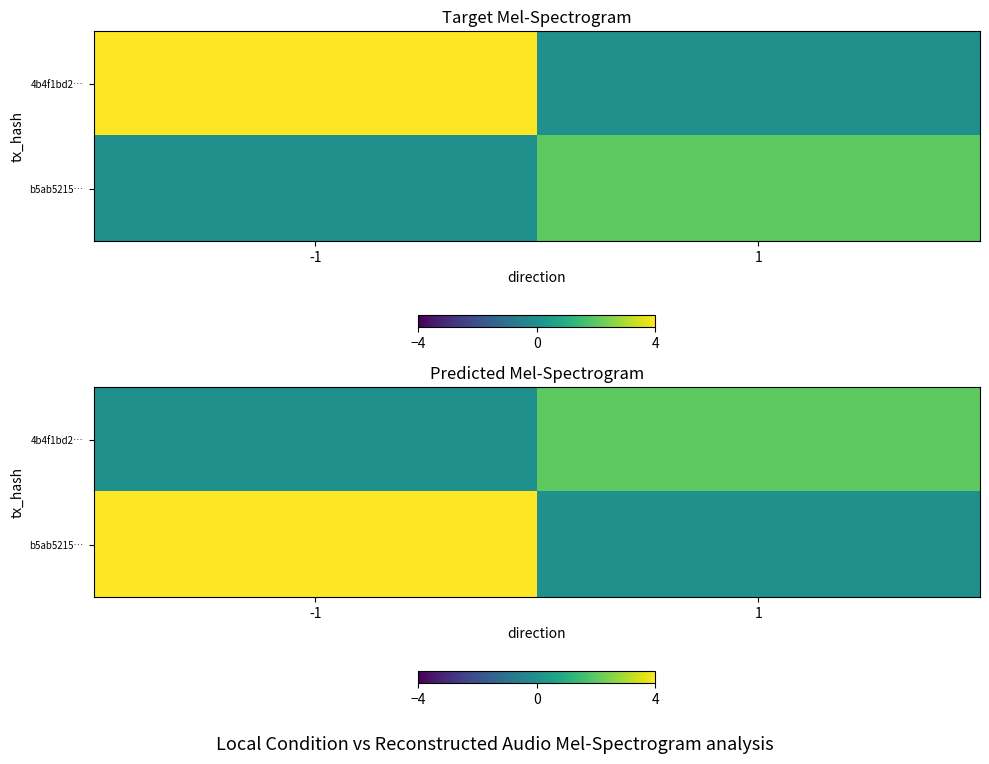

What is the spread (max minus min) of values at 1?

2